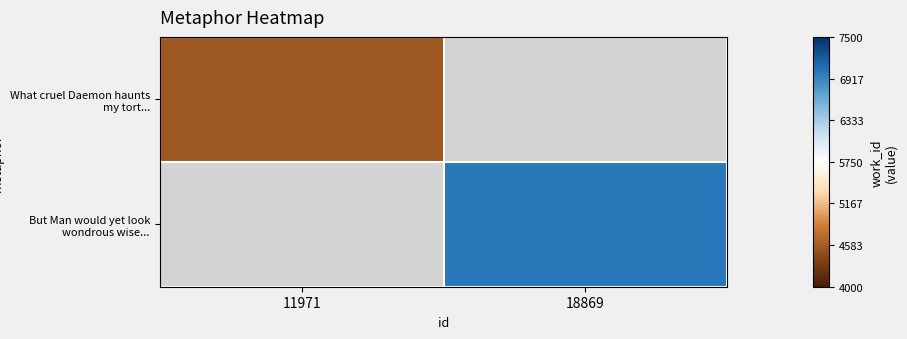

True or false: But Man would yet look wondrous wise... has a value of 6995.0 at 18869.

True